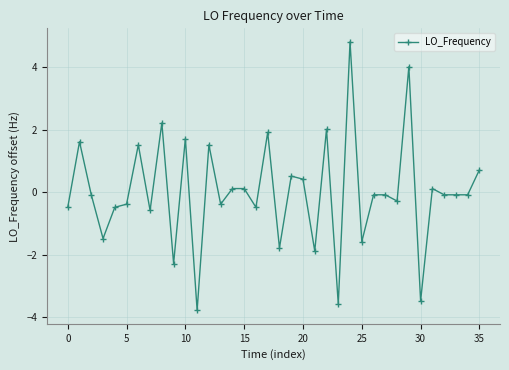

True or false: the data has more than 2 interior local peaks.

True